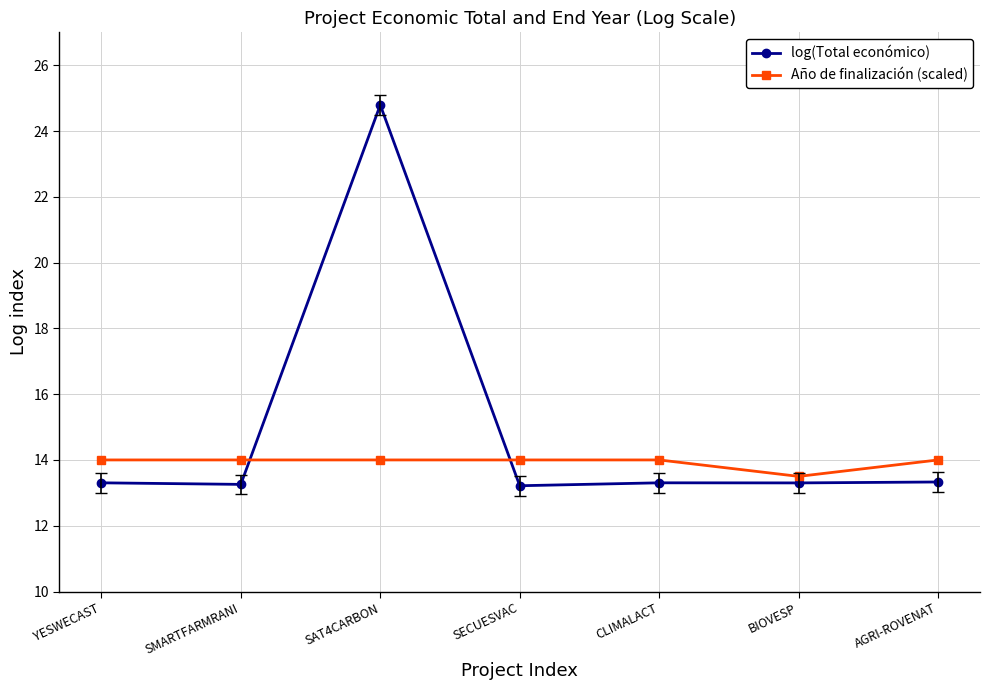

What is the value of the log(Total económico) point at the 2nd from the left?

13.3